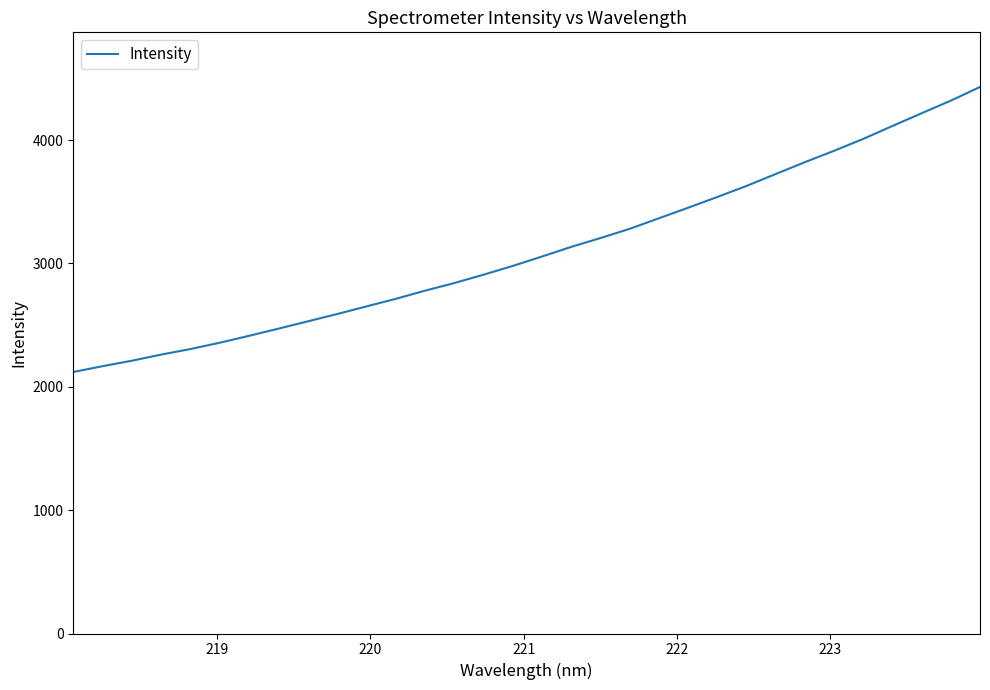

What is the greatest value displayed?

4431.0